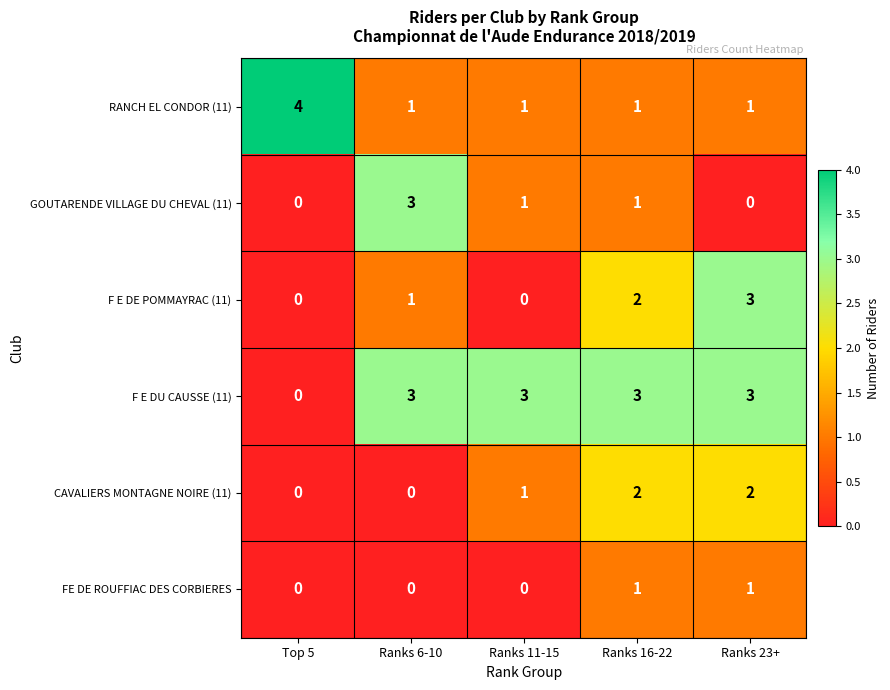

How many categories are shown in the chart?

5